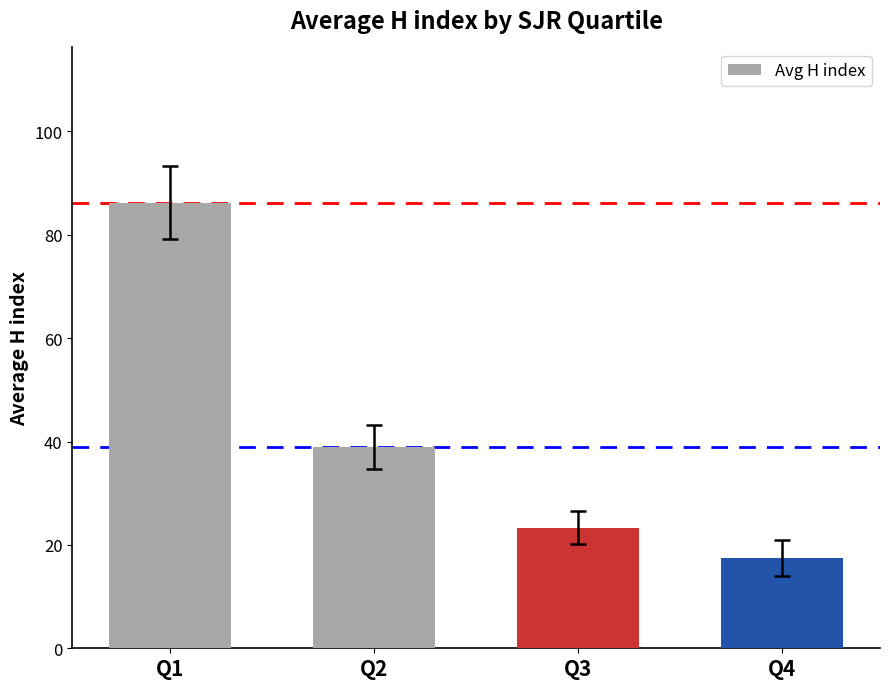

What is the maximum value shown in the chart?

86.2